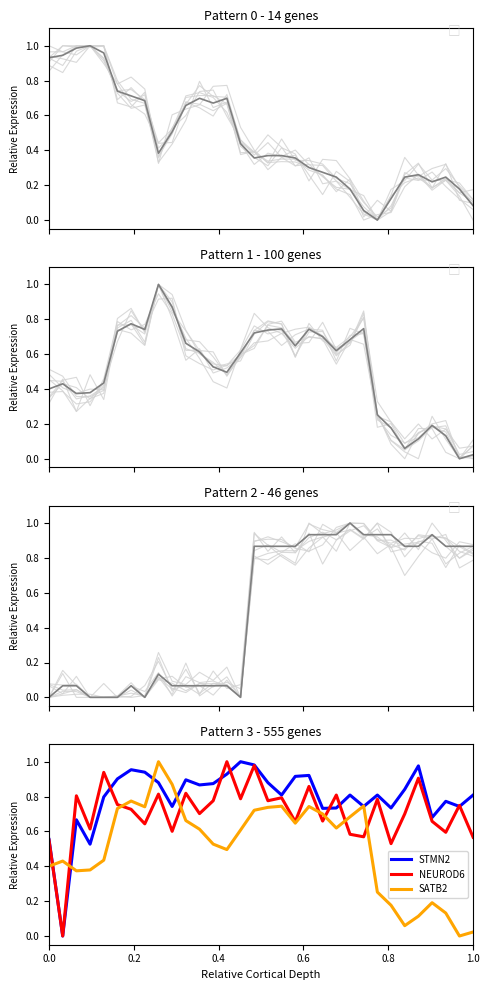

What is the label of the 24th point from the right?

8